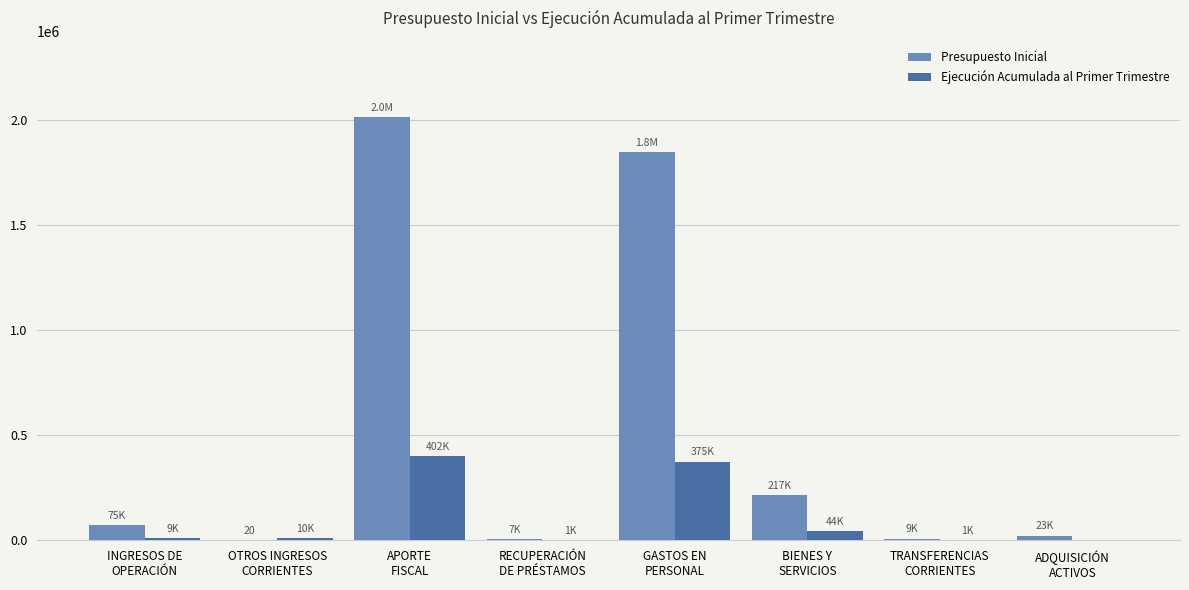

Which series has the largest total across all categories?

Presupuesto Inicial